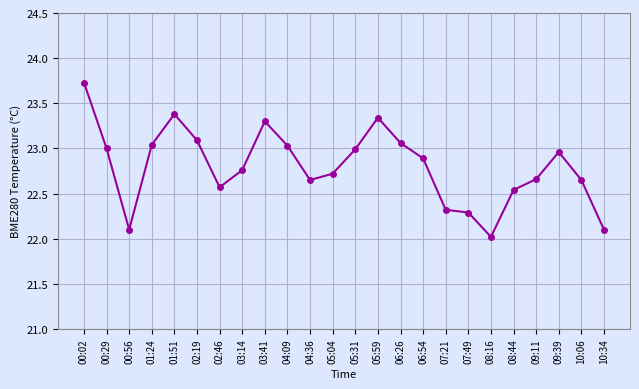

How many points are lower than both their immediate neighbors (excluding endpoints)?

4